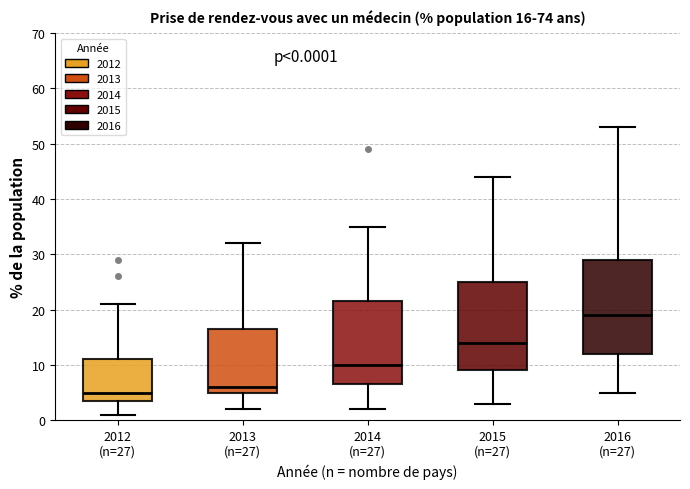

Which box's median line is the lowest?

2012 (n=27)